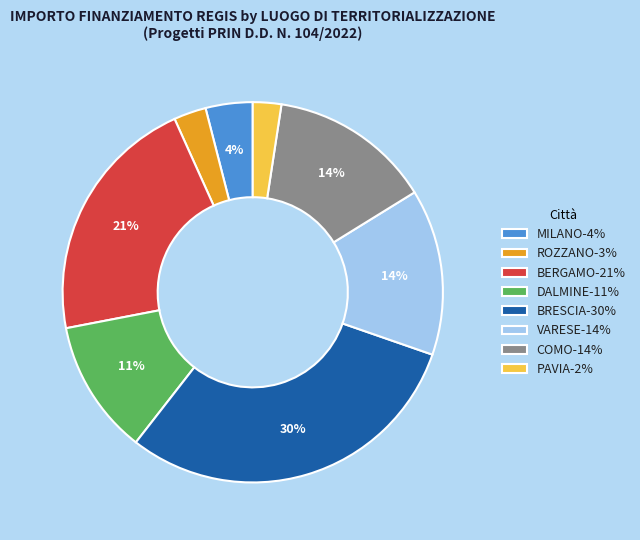

To the nearest percent, what percentage of the pie is BERGAMO-21%?

21%